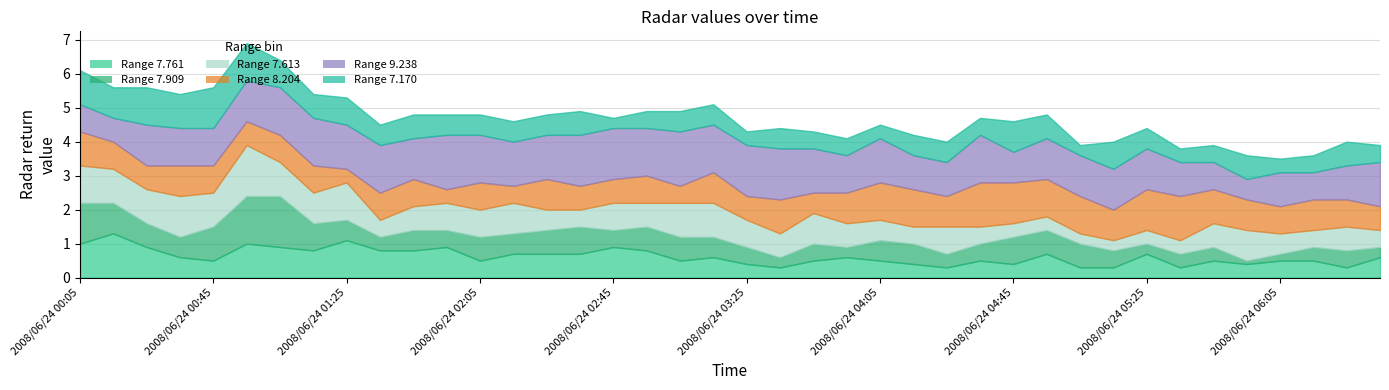

What is the total value across all series at 2008/06/24 01:15?

5.4